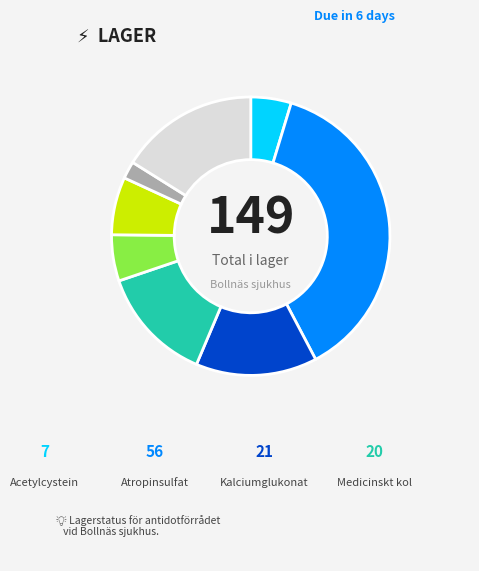

Is there any slice that represents more than half of the pie?

No